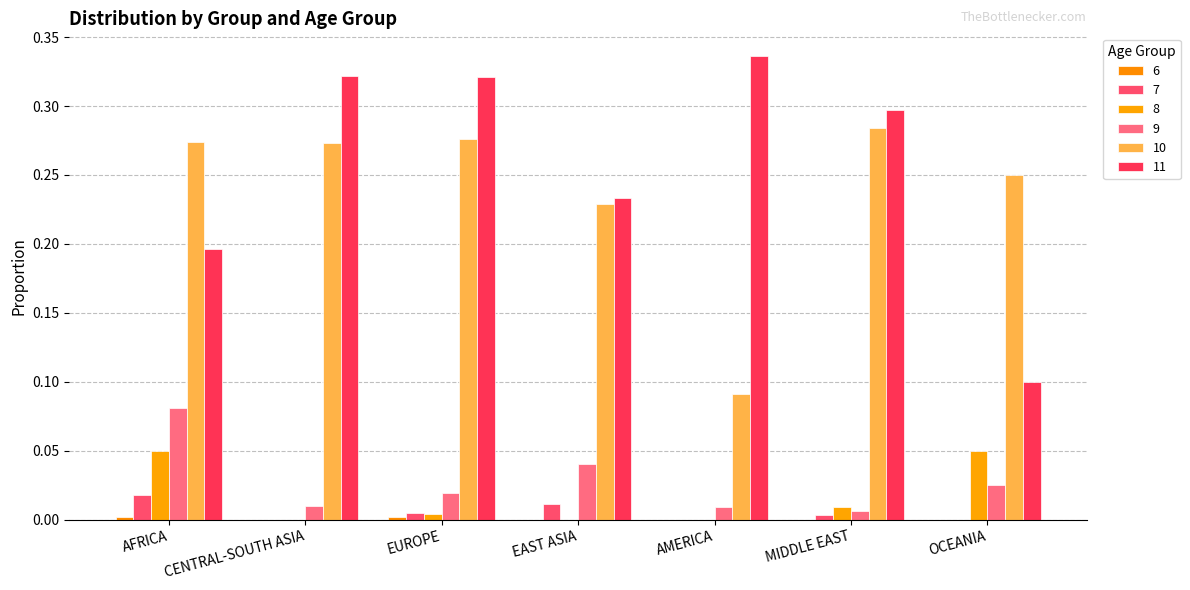

How many categories are shown in the chart?

7